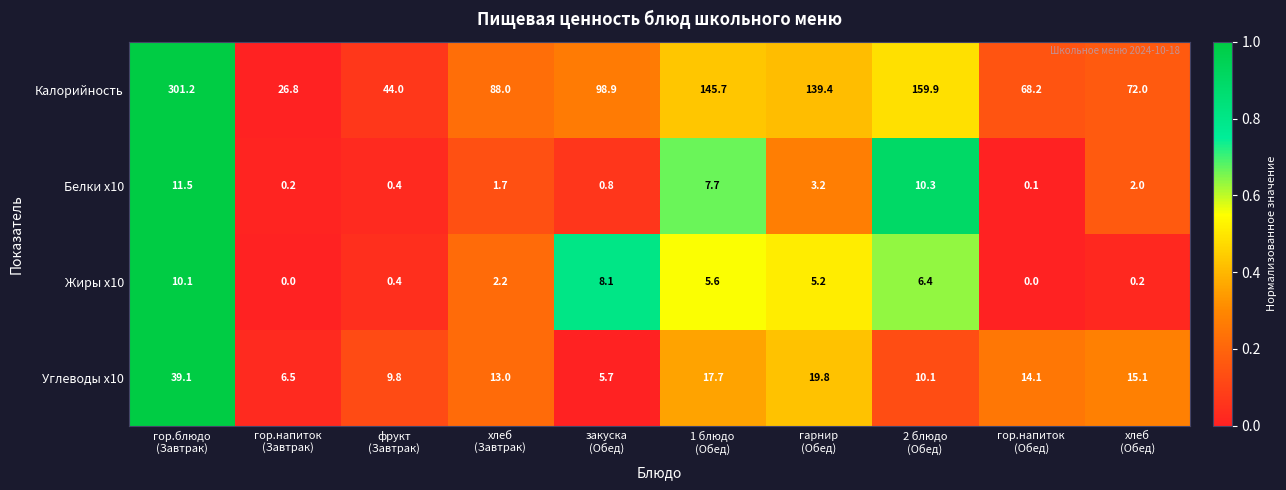

At how many categories does at least one series exceed 0?

10